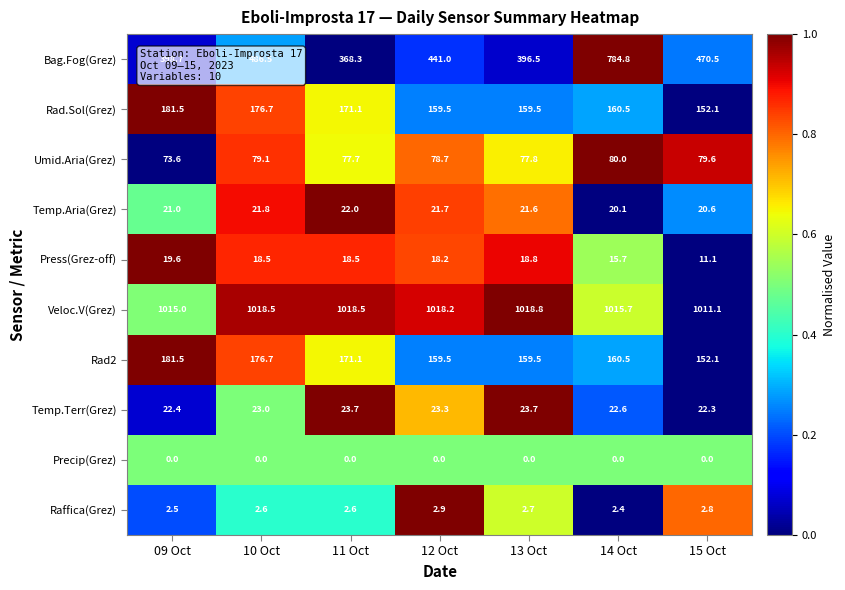

At which category is the sum across all series the highest?

14 Oct